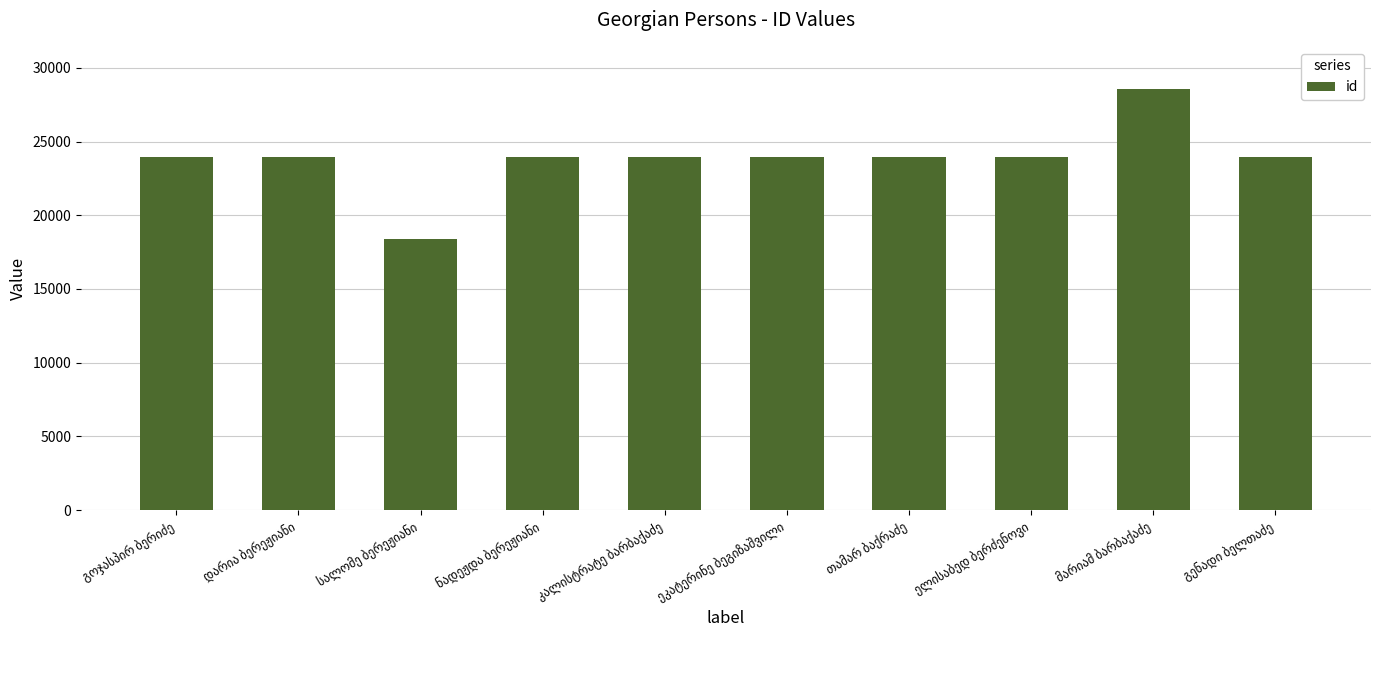

What is the sum of all values?

238427